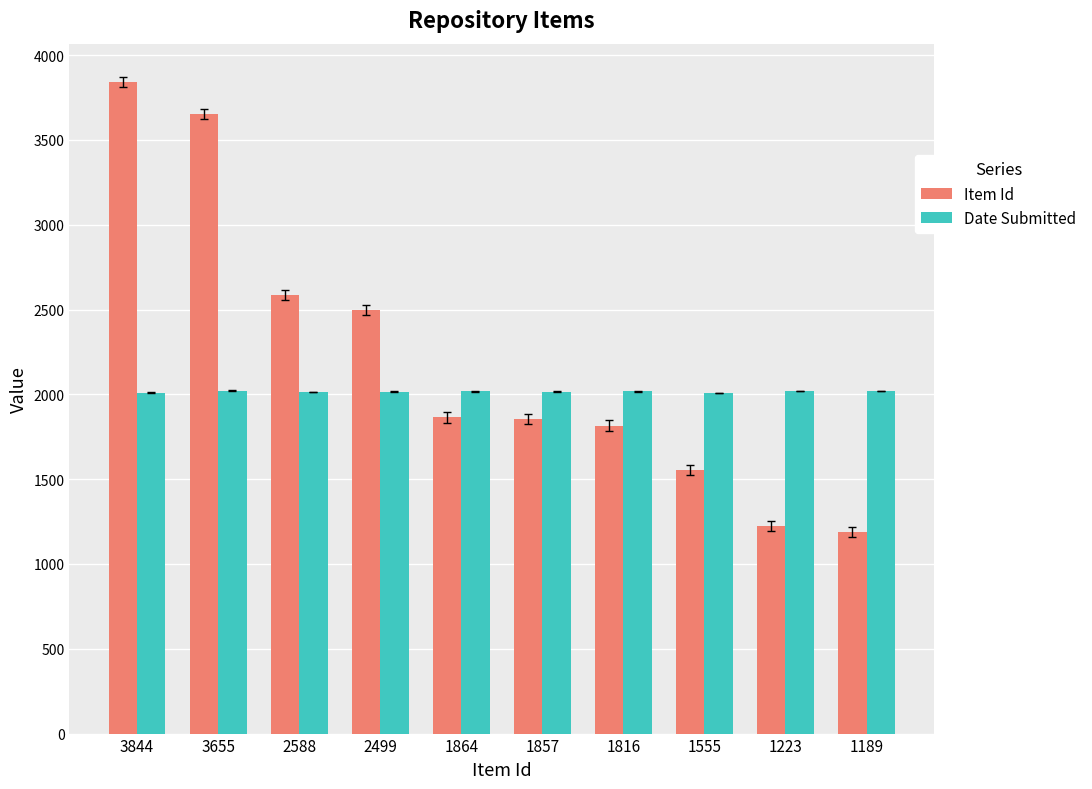

What is the sum of all Date Submitted values?

20159